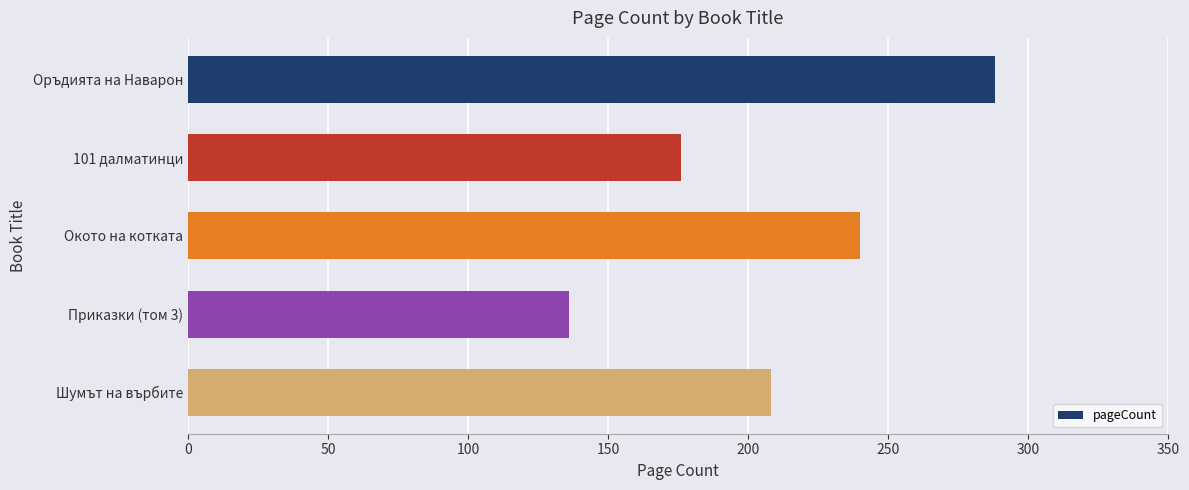

How many values are between 176 and 240?

3